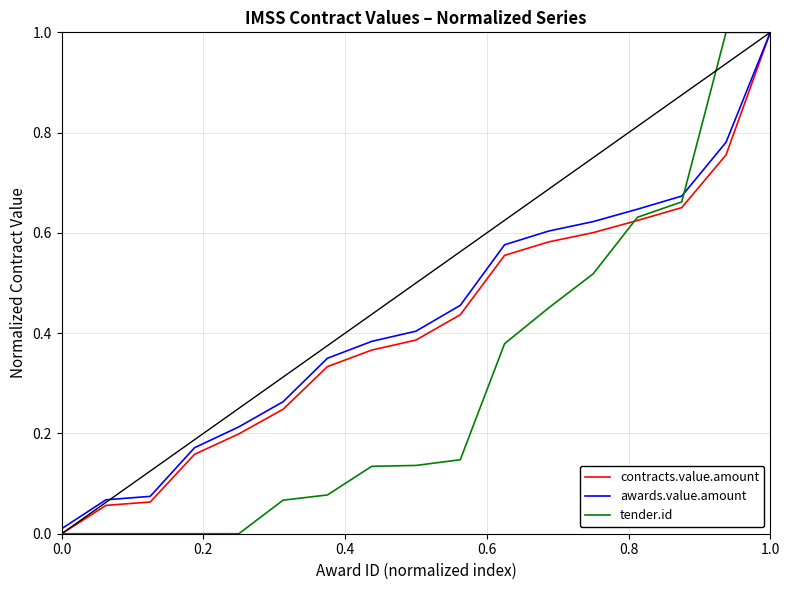

What is the greatest value displayed?

1.0